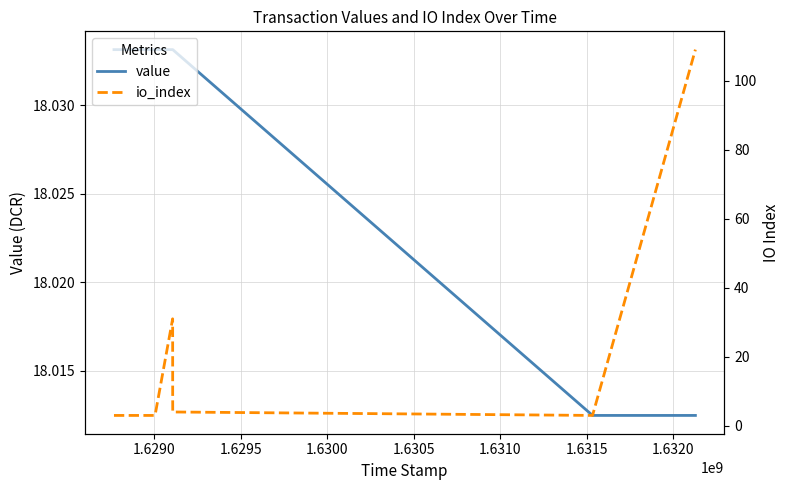

What is the value of the io_index point at the 2nd from the left?

3.0